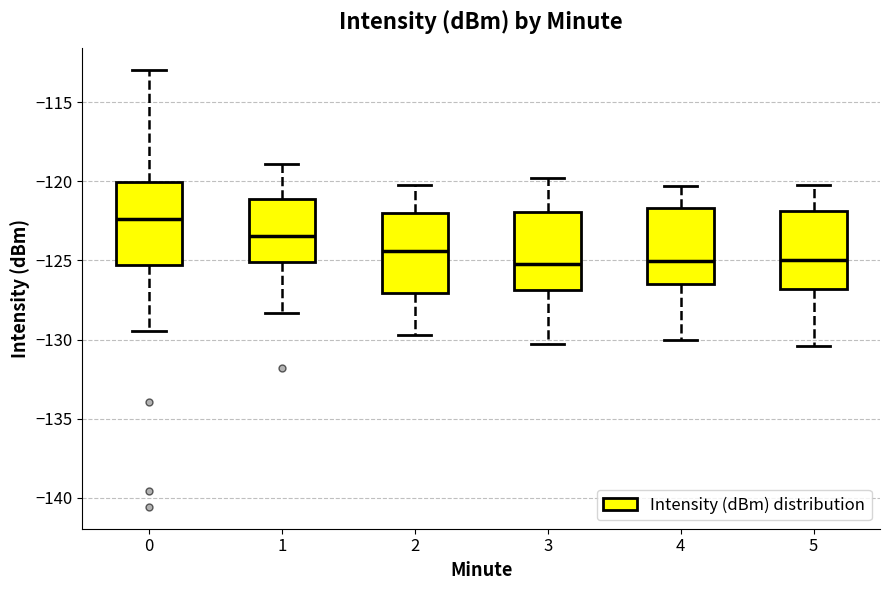

Reading left to right, read every box against the y-axis: the position of its median line, the range the box covers, and the ends of its whiskers. The values are not printed on the chart, so give them approximately, as read against the axis.

0: median -122.5, box -125.5 to -120.0, whiskers -129.5 to -113.0
1: median -123.5, box -125.0 to -121.0, whiskers -128.5 to -119.0
2: median -124.5, box -127.0 to -122.0, whiskers -129.5 to -120.0
3: median -125.0, box -127.0 to -122.0, whiskers -130.5 to -120.0
4: median -125.0, box -126.5 to -121.5, whiskers -130.0 to -120.5
5: median -125.0, box -127.0 to -122.0, whiskers -130.5 to -120.0